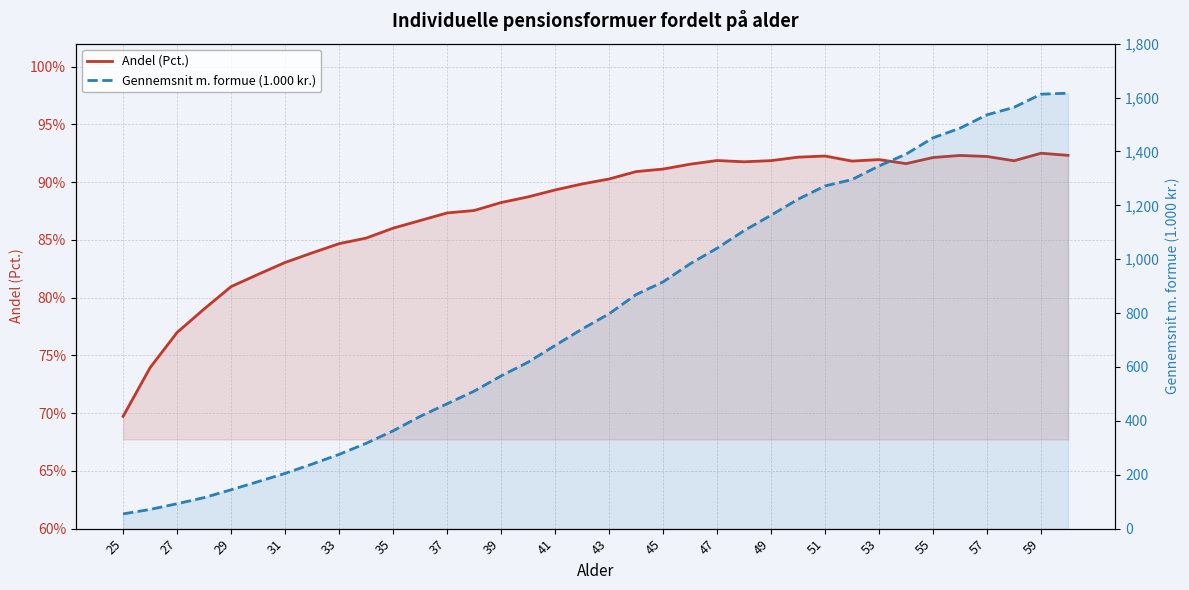

Reading left to right, what are all the values shown in this chart?

Andel (Pct.): 69.7	73.9	77.0	79.0	81.0	82.0	83.0	83.9	84.7	85.2	86.0	86.7	87.3	87.5	88.2	88.7	89.3	89.8	90.3	90.9	91.1	91.6	91.9	91.8	91.9	92.2	92.3	91.8	92.0	91.6	92.1	92.3	92.2	91.9	92.5	92.3
Gennemsnit m. formue (1.000 kr.): 54.7	71.3	92.4	115.1	144.2	174.3	205.1	239.5	275.5	316.5	362.9	416.4	463.4	510.1	566.7	617.8	679.8	740.8	797.3	868.7	915.8	982.8	1040.7	1105.9	1163.3	1222.7	1272.0	1295.7	1346.1	1389.9	1450.6	1486.4	1536.0	1563.7	1612.5	1616.2